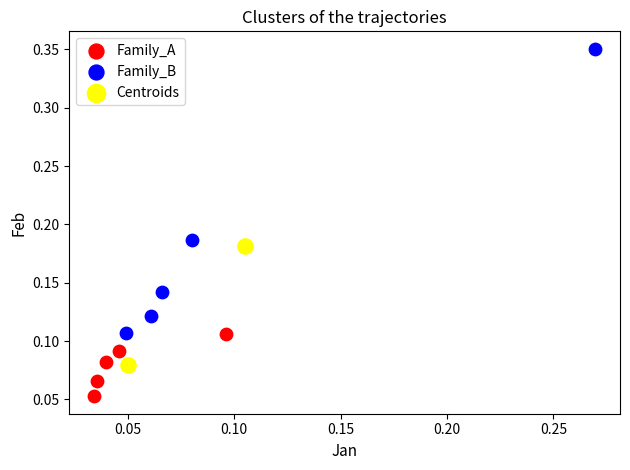

Which series has the largest Y range (max minus min)?

Family_B